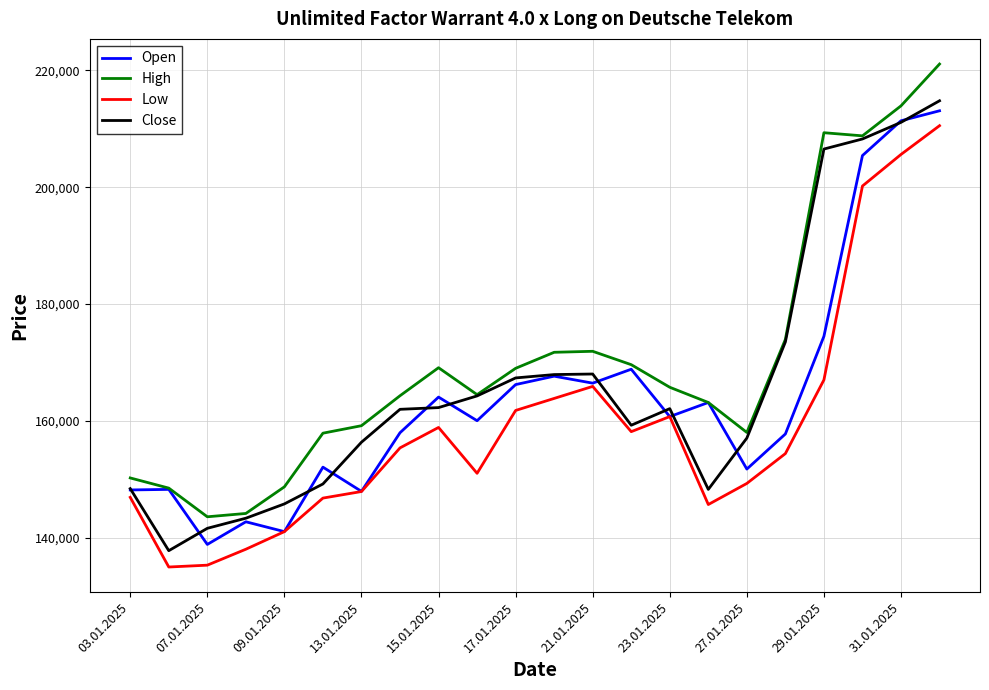

True or false: High and Low cross at least once.

False